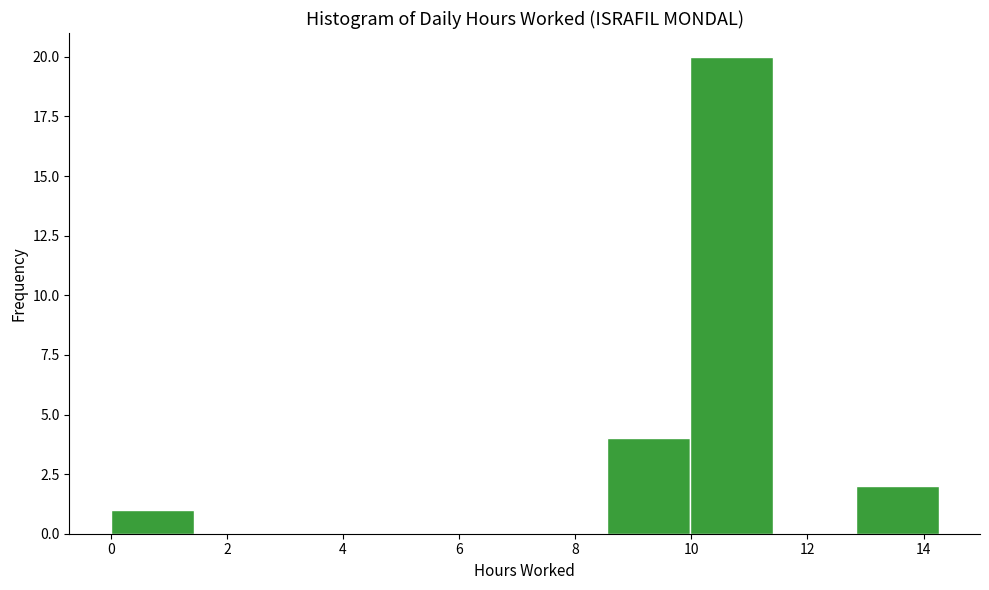

What is the height of the bar covering 8.6 to 10.0 on the x-axis? Neither the bar edges nor the heights are printed on the chart, so give them approximately, as read against the axes.

4